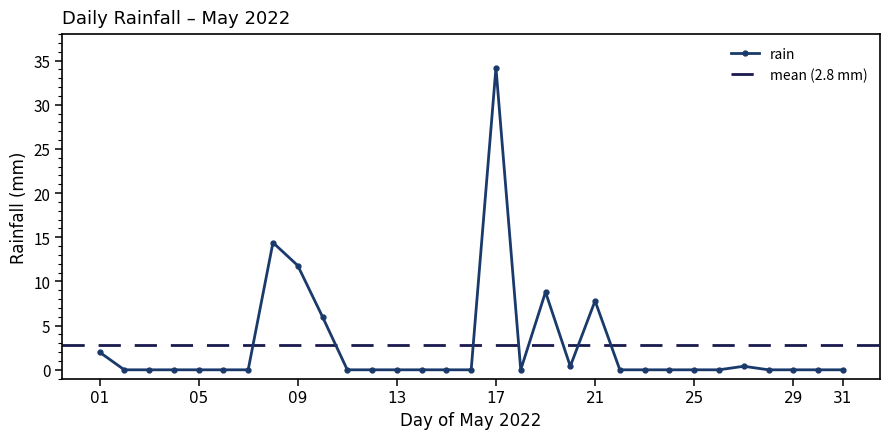

What is the greatest value displayed?

34.2